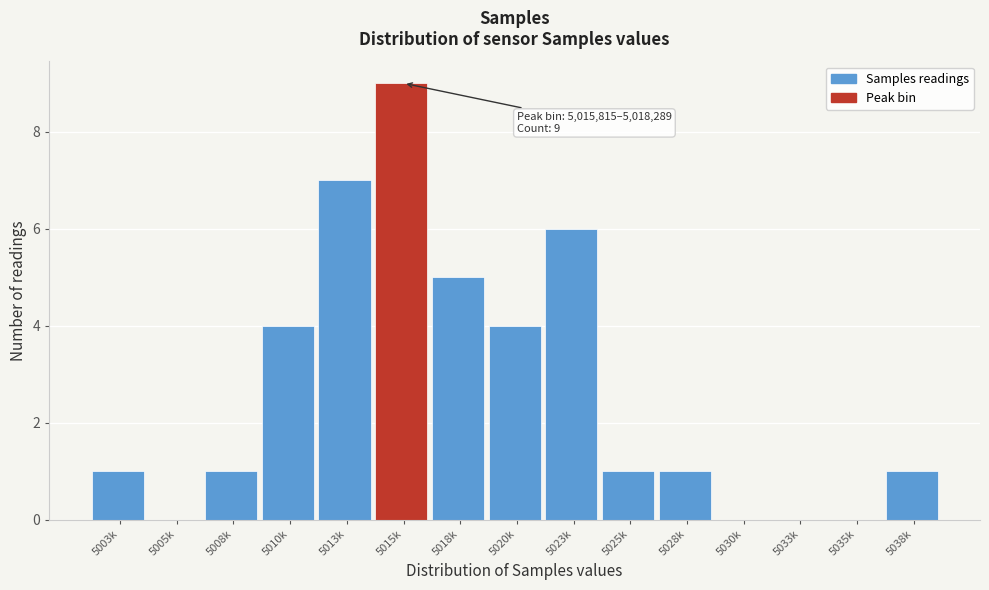

Reading right to left, transcribe all the data shown in this chart.

5038k=1	5035k=0	5033k=0	5030k=0	5028k=1	5025k=1	5023k=6	5020k=4	5018k=5	5015k=9	5013k=7	5010k=4	5008k=1	5005k=0	5003k=1